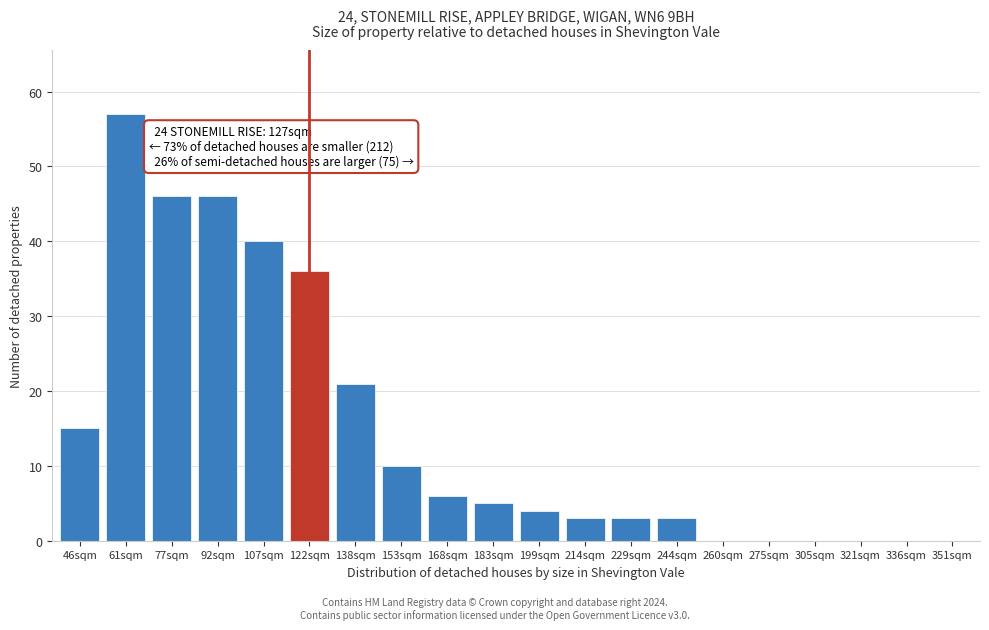

Reading left to right, extract all data points from this chart.

46sqm=15	61sqm=57	77sqm=46	92sqm=46	107sqm=40	122sqm=36	138sqm=21	153sqm=10	168sqm=6	183sqm=5	199sqm=4	214sqm=3	229sqm=3	244sqm=3	260sqm=0	275sqm=0	305sqm=0	321sqm=0	336sqm=0	351sqm=0